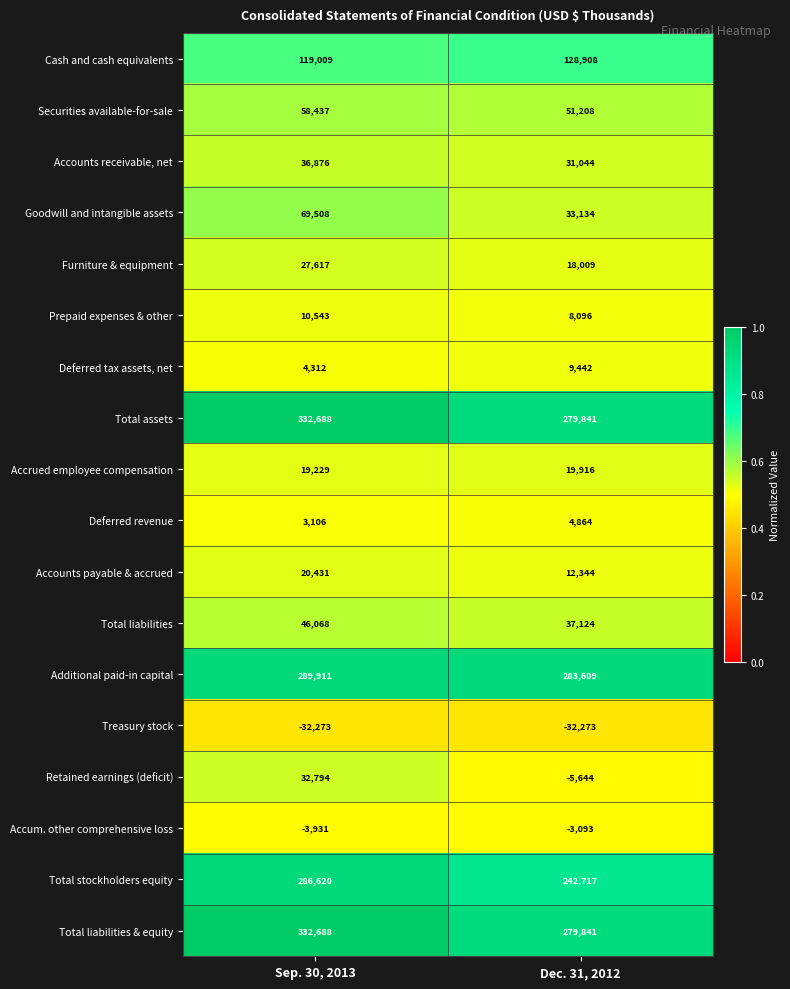

Is the value of Retained earnings (deficit) at Sep. 30, 2013 greater than the value of Total stockholders equity at Sep. 30, 2013?

No